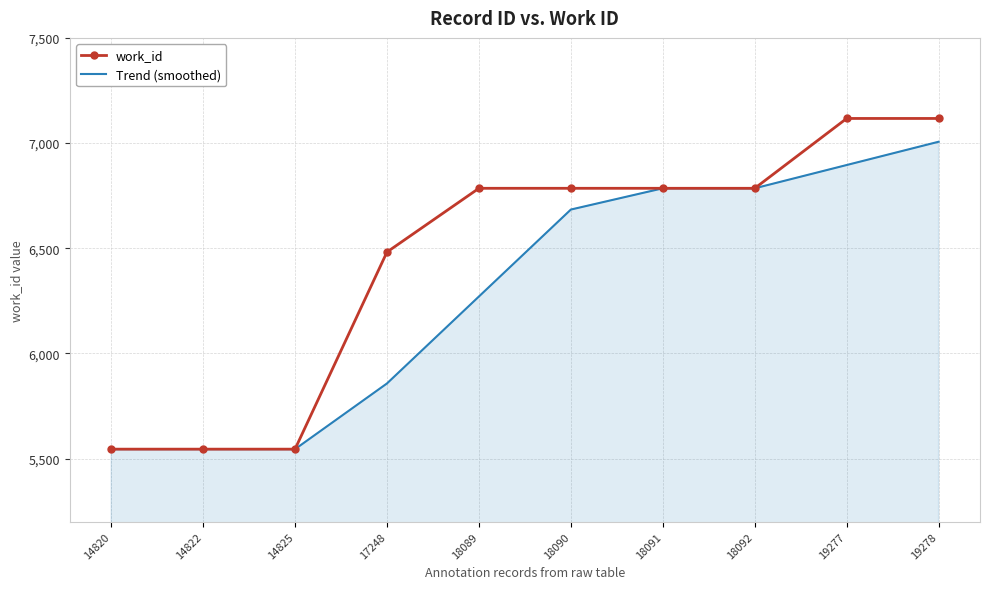

At which label is work_id closest to 6331?

17248